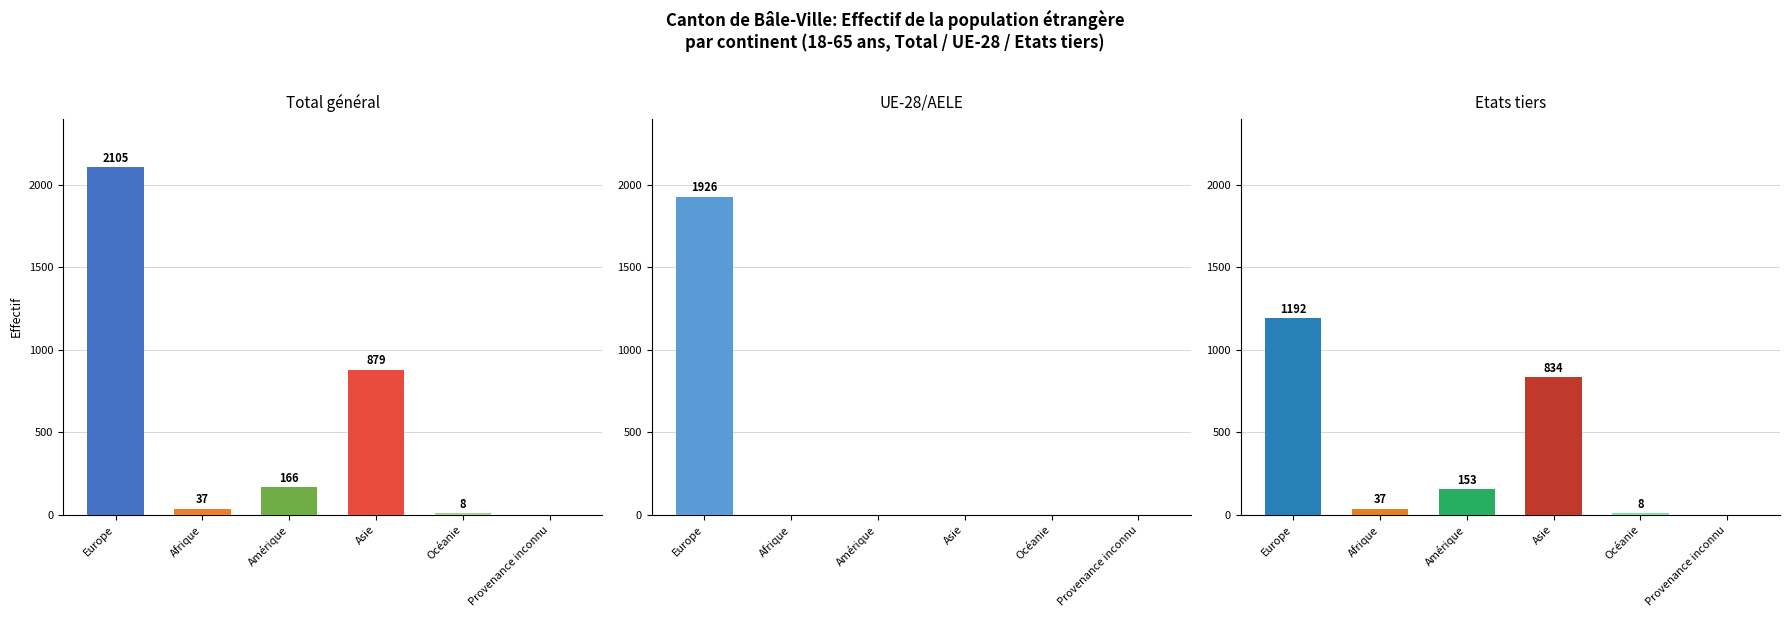

Reading right to left, extract all data points from this chart.

Total général: 0	8	879	166	37	2105
UE-28/AELE: 0	0	0	0	0	1926
Etats tiers: 0	8	834	153	37	1192